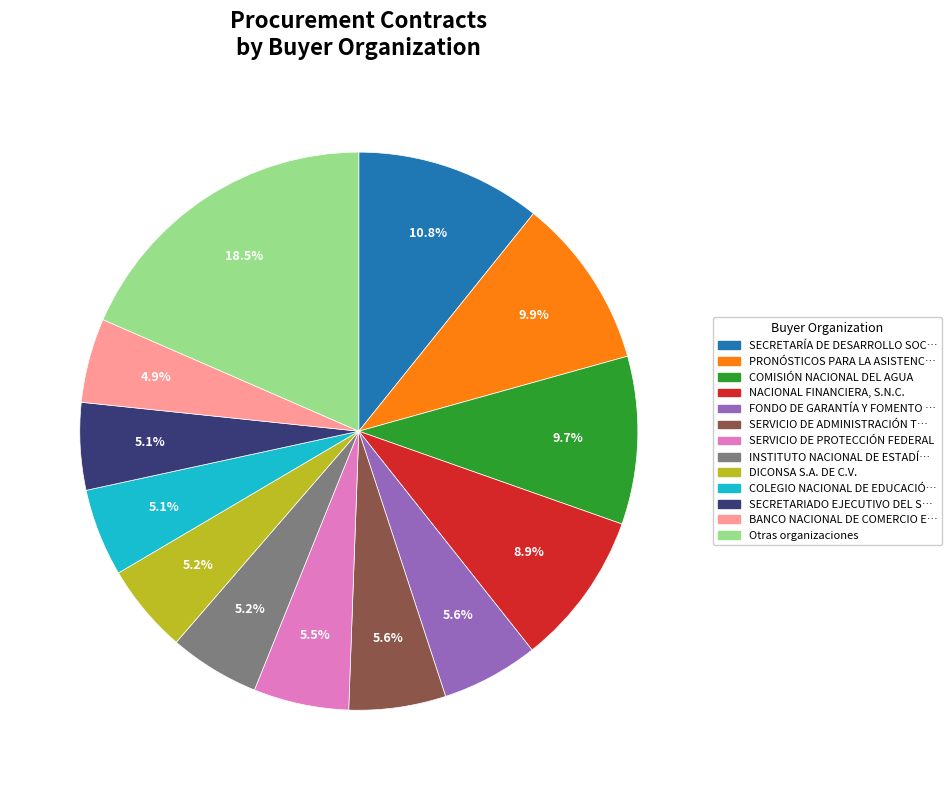

Does any single category account for the majority?

No